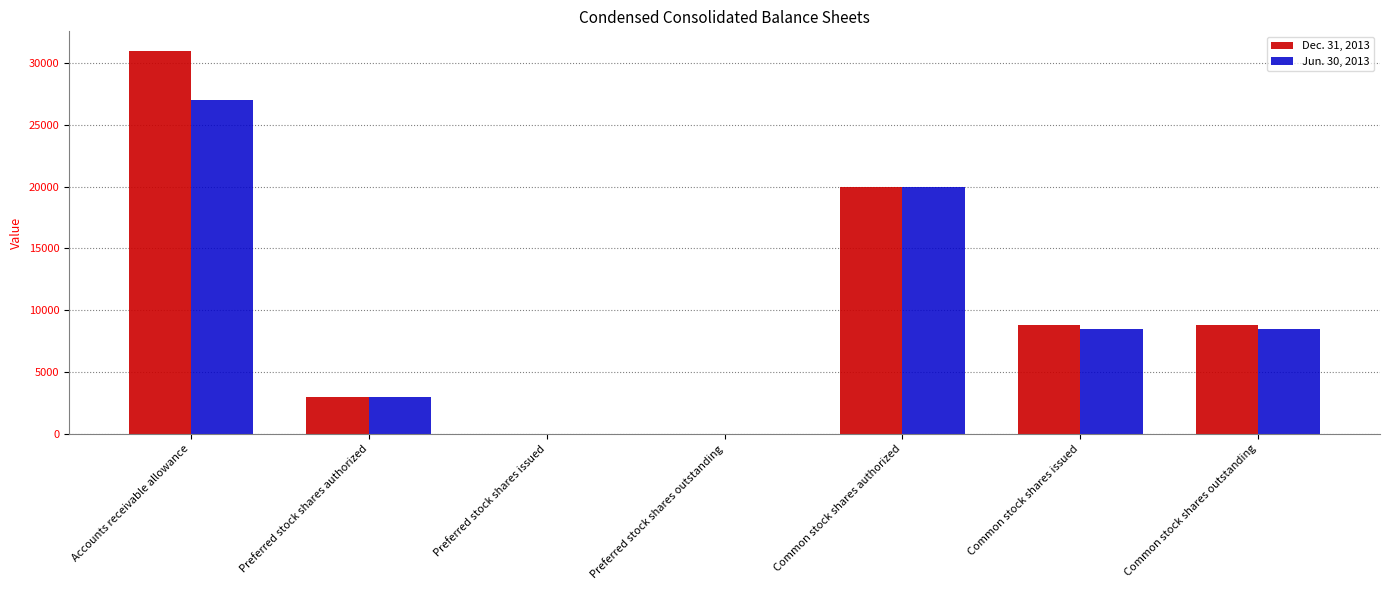

What is the difference between the Dec. 31, 2013 values at Preferred stock shares authorized and Common stock shares authorized?

17000